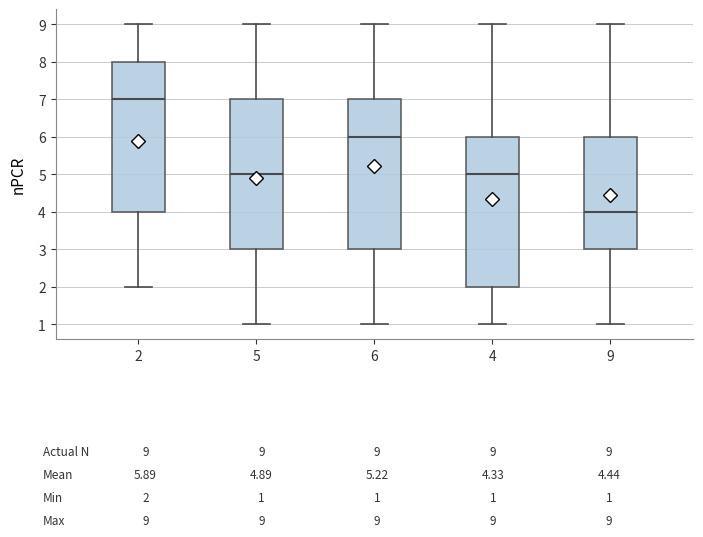

Which box has the highest median line?

2